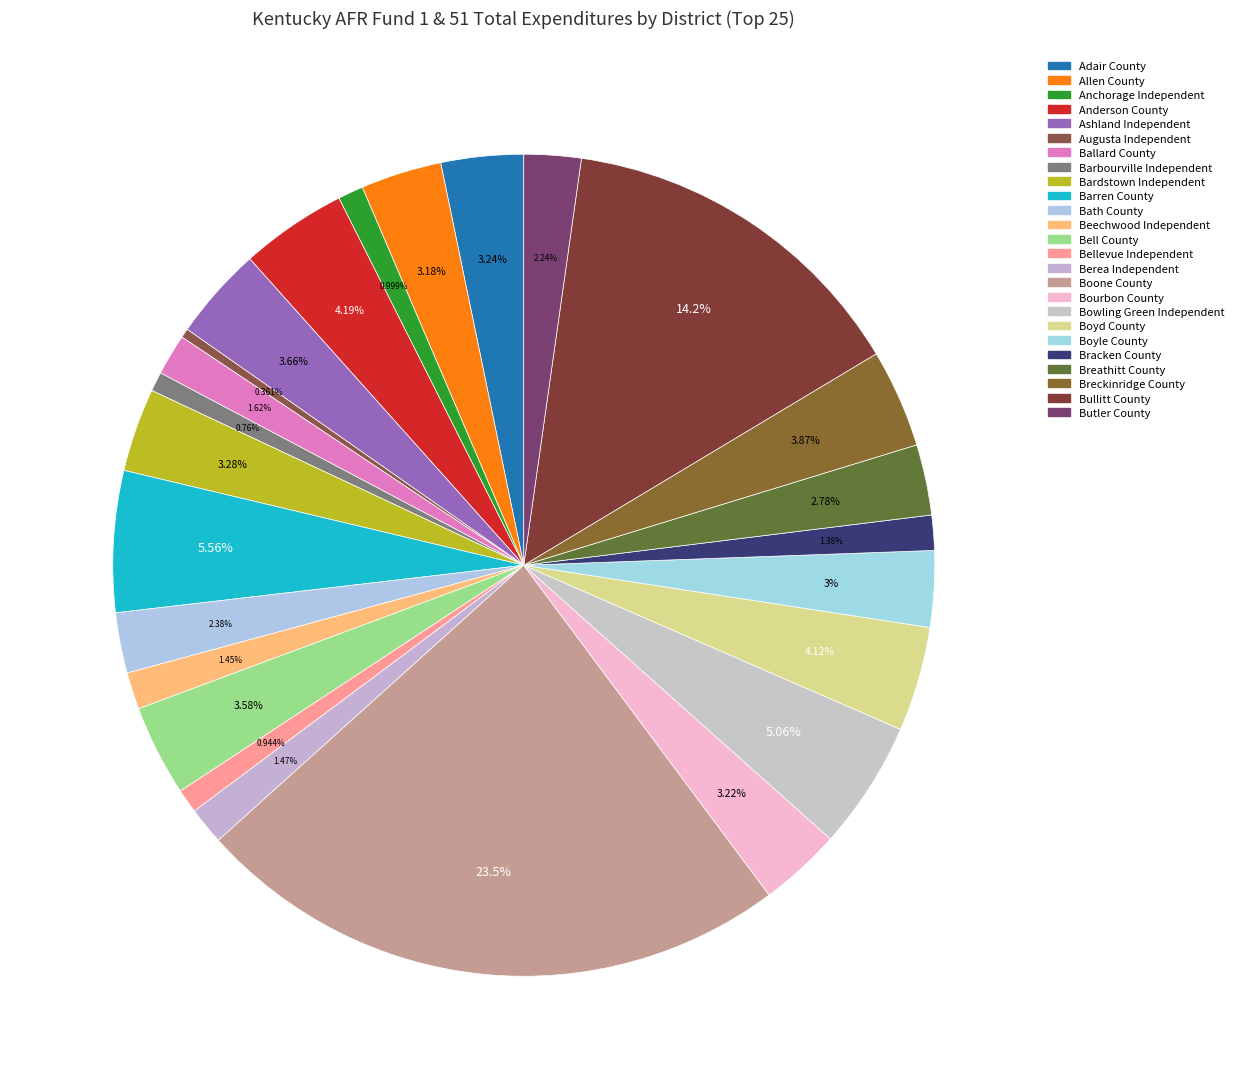

What is the smallest slice in the pie chart?

Augusta Independent